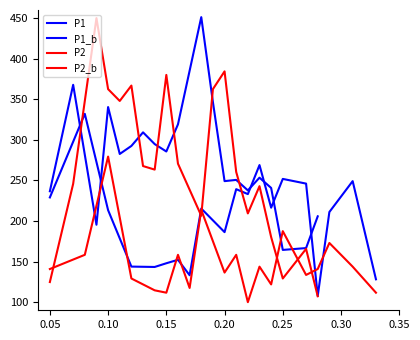

True or false: P1 and P2_b intersect in this chart.

True